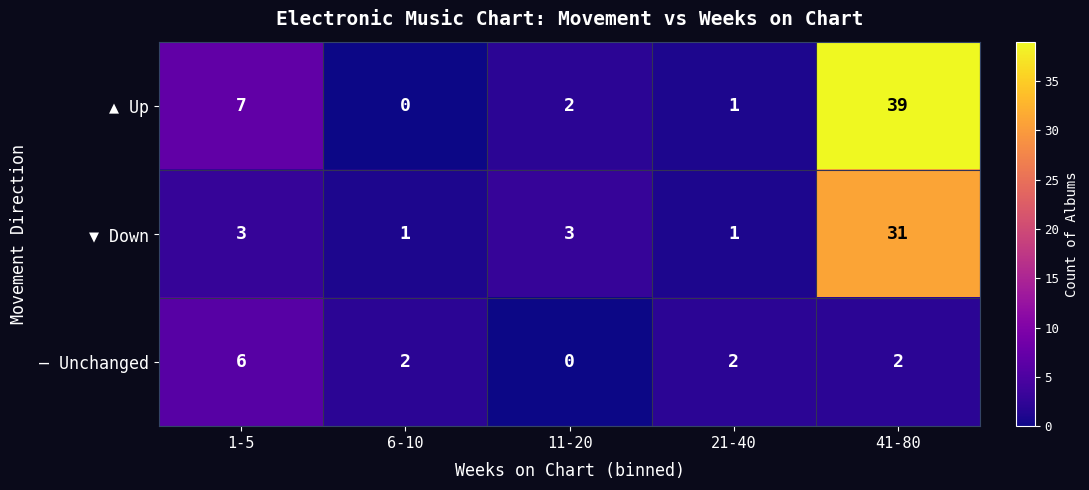

What is the difference between the highest and lowest values at 41-80?

37